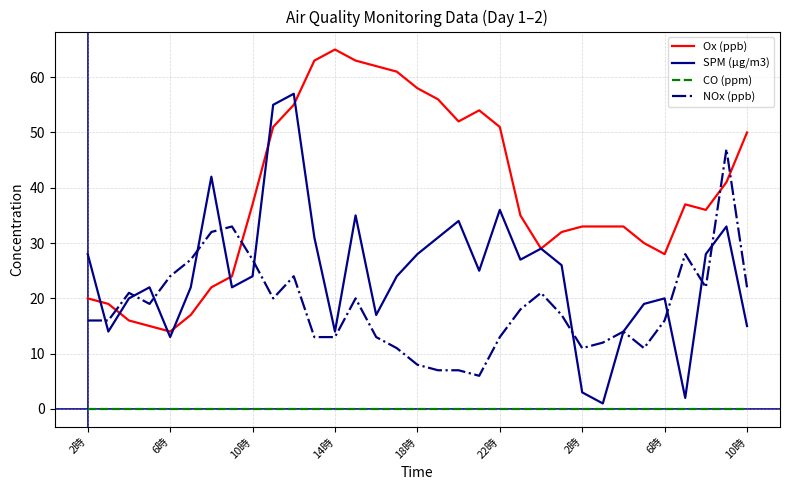

Rank the series by their maximum value, from lowest to highest.

CO (ppm), NOx (ppb), SPM (μg/m3), Ox (ppb)